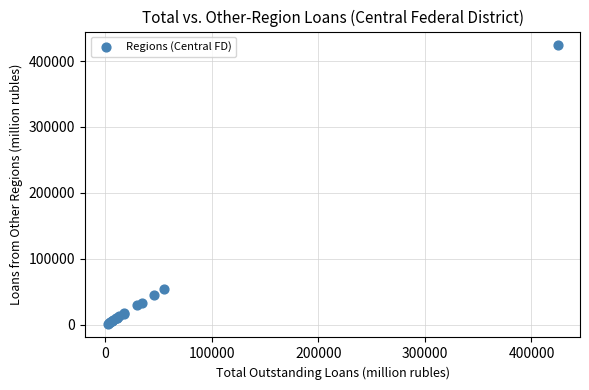

What Y value in the scatter plot is closest to 212827?

54680